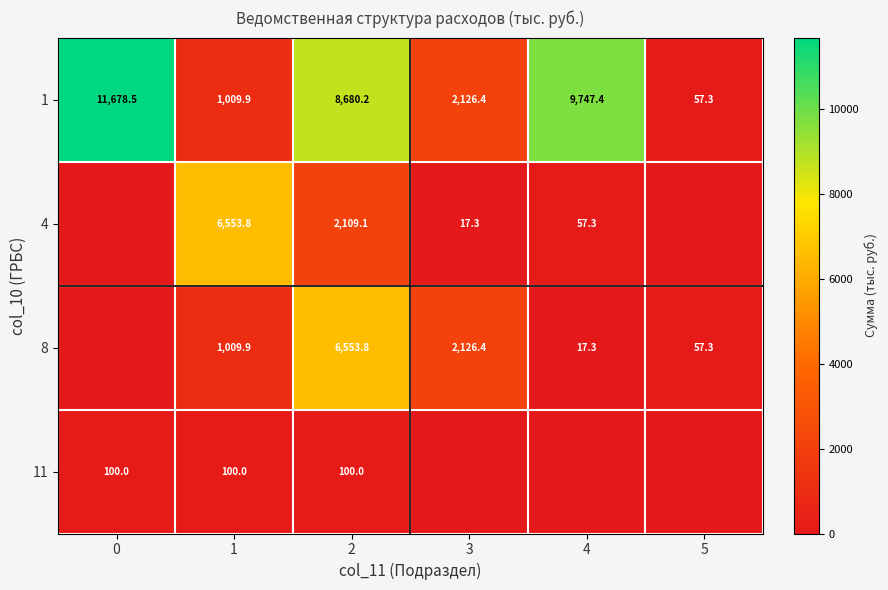

Between 1 and 2, which series saw the biggest shift?

1